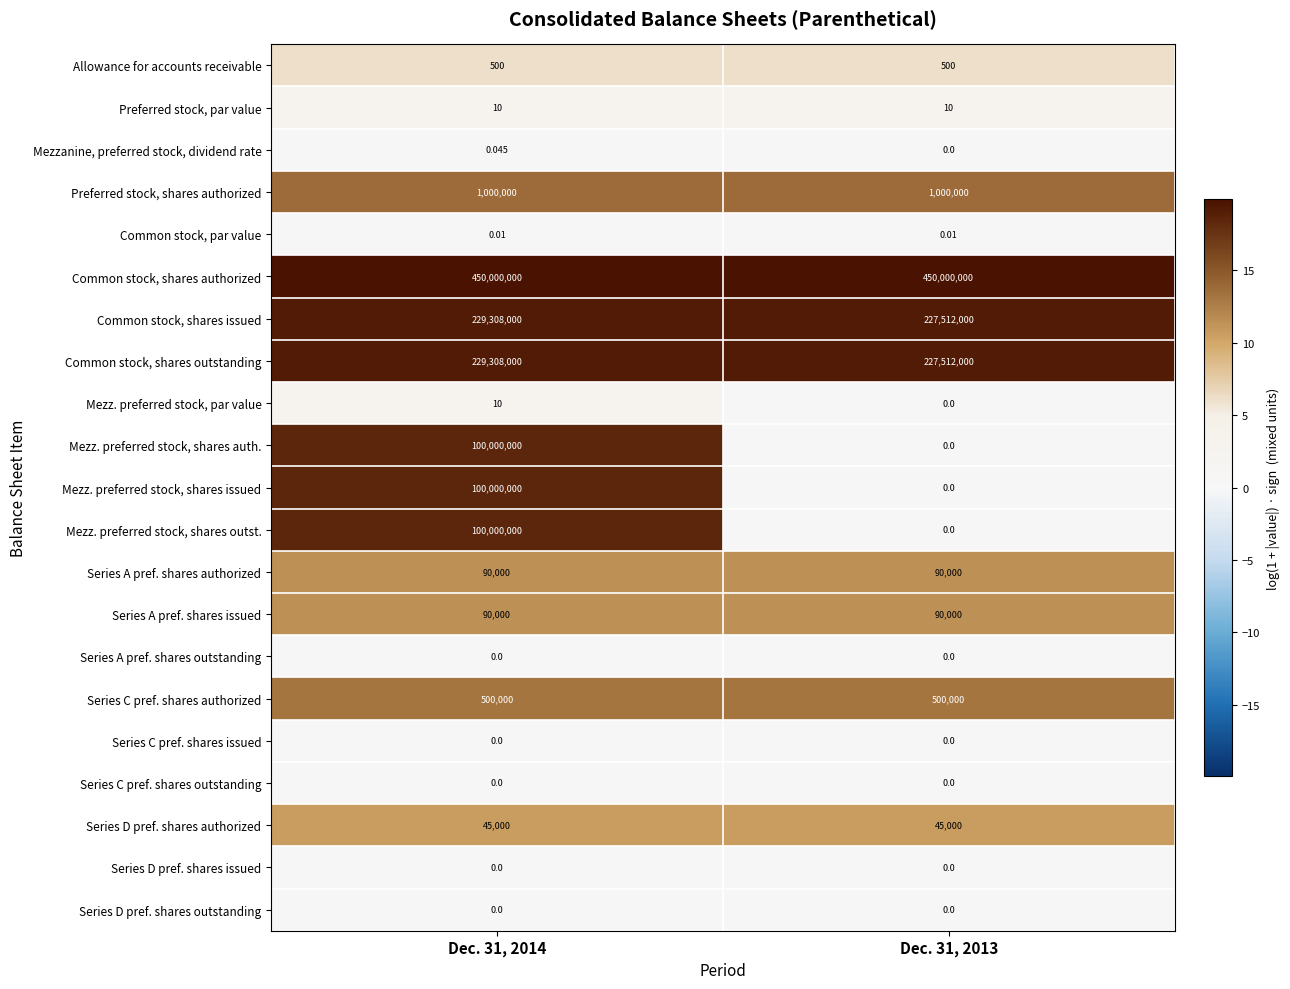

Which series has the largest total across all categories?

Common stock, shares authorized